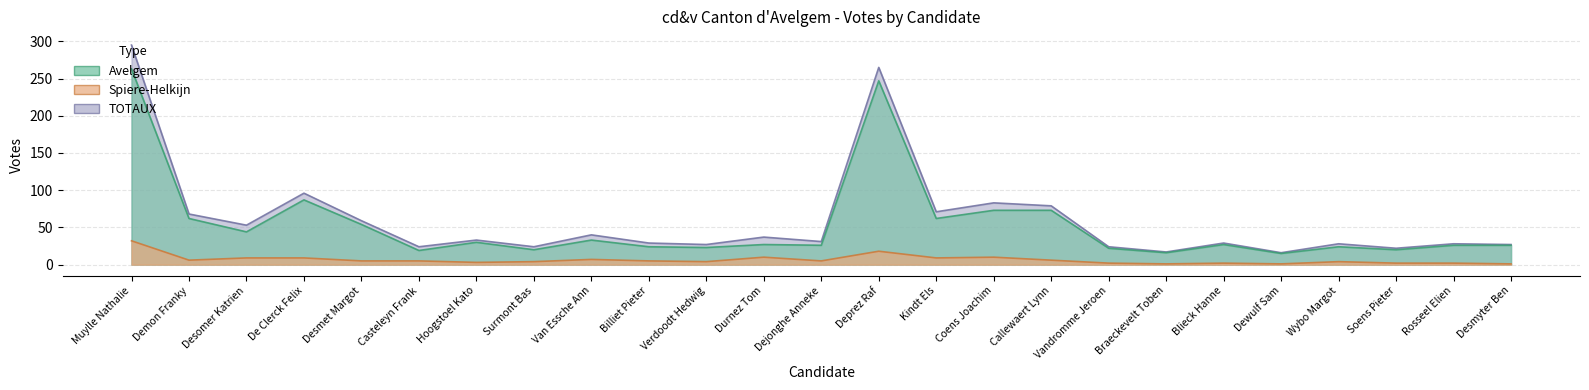

True or false: TOTAUX and Avelgem cross at least once.

False